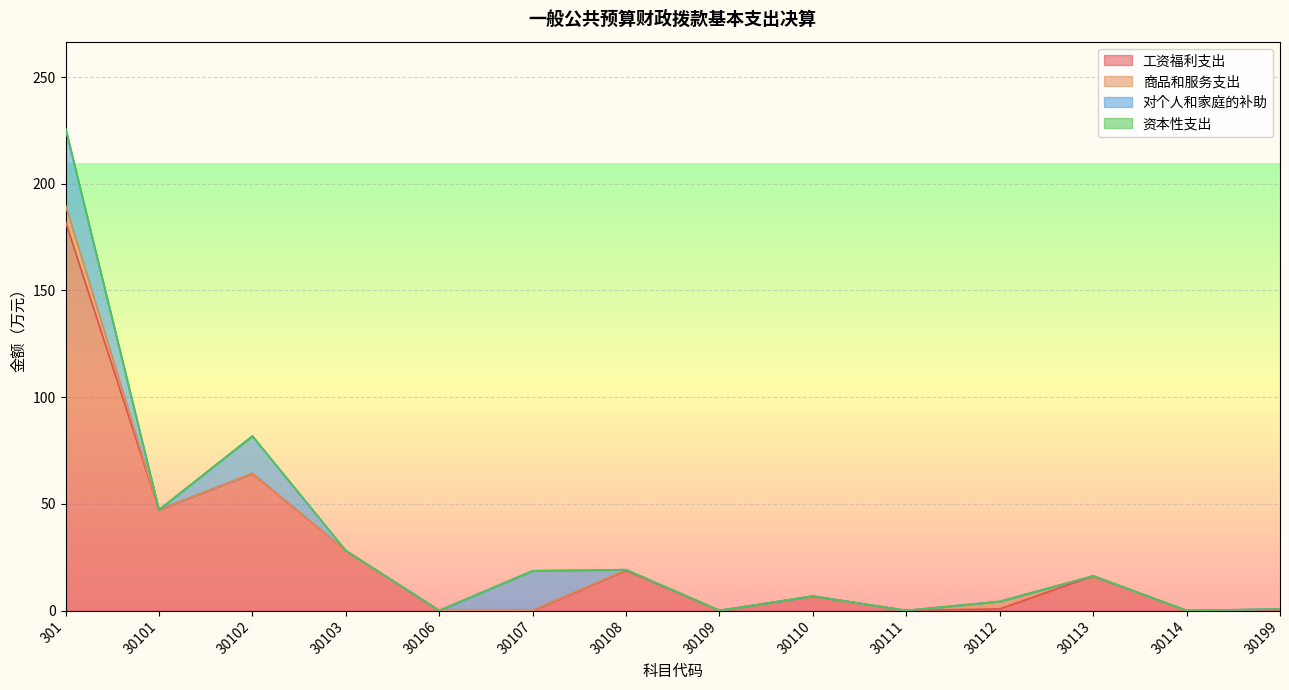

Between which two adjacent categories do 对个人和家庭的补助 and 商品和服务支出 first intersect?

30107 and 30108